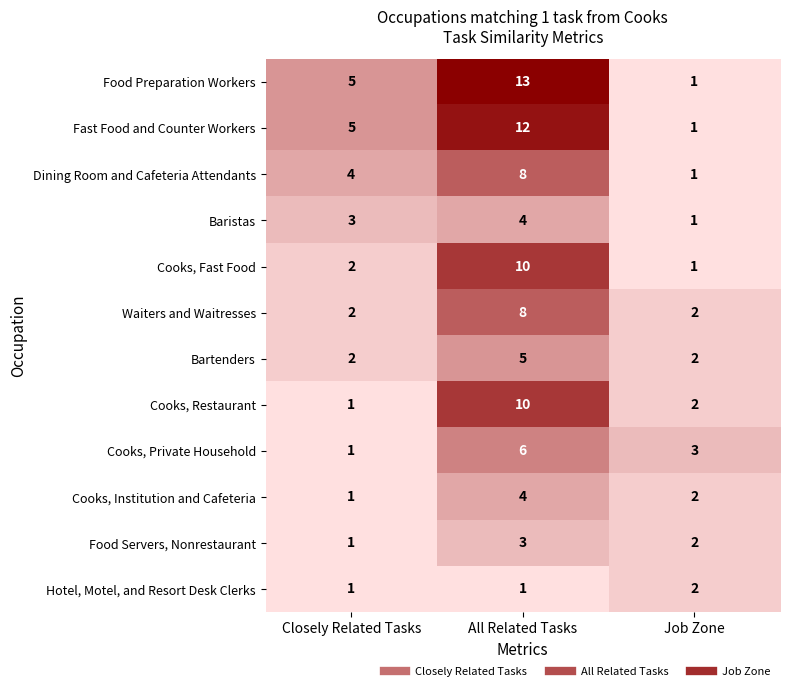

The value of Bartenders at Job Zone is 1. True or false?

False